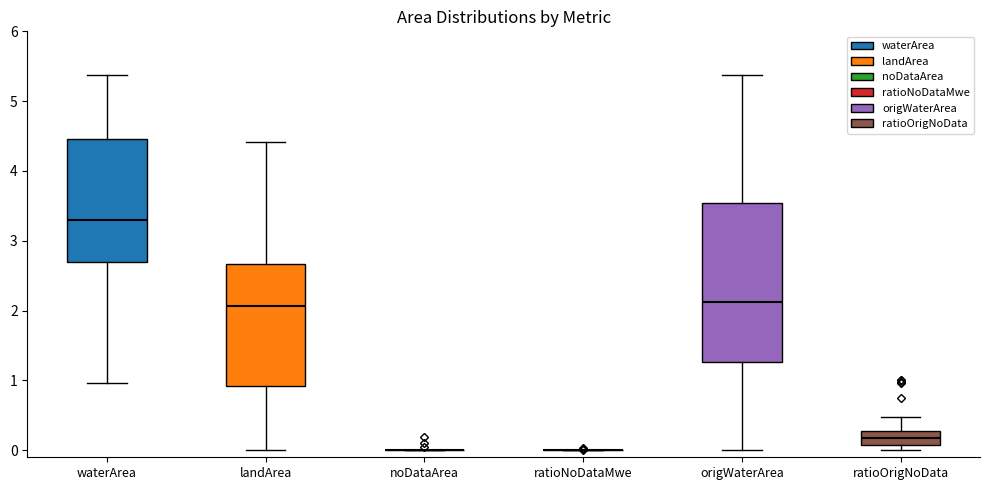

Reading left to right, read every box against the y-axis: the position of its median line, the range the box covers, and the ends of its whiskers. The values are not printed on the chart, so give them approximately, as read against the axis.

waterArea: median 3.3, box 2.7 to 4.5, whiskers 1.0 to 5.4
landArea: median 2.1, box 0.9 to 2.7, whiskers 0.0 to 4.4
noDataArea: box collapsed to a line at 0.0, whiskers 0.0 to 0.0
ratioNoDataMwe: box collapsed to a line at 0.0, whiskers 0.0 to 0.0
origWaterArea: median 2.1, box 1.3 to 3.5, whiskers 0.0 to 5.4
ratioOrigNoData: median 0.2, box 0.1 to 0.3, whiskers 0.0 to 0.5